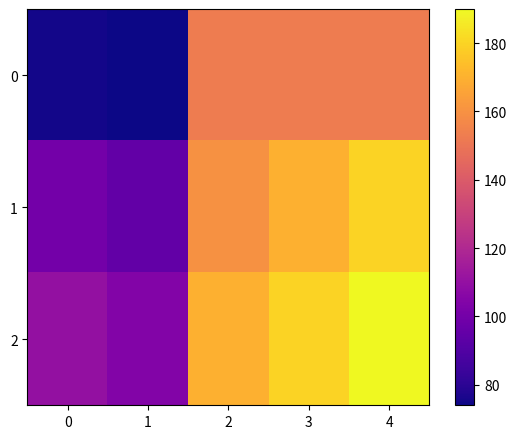

Which category has the lowest value across all series?

1